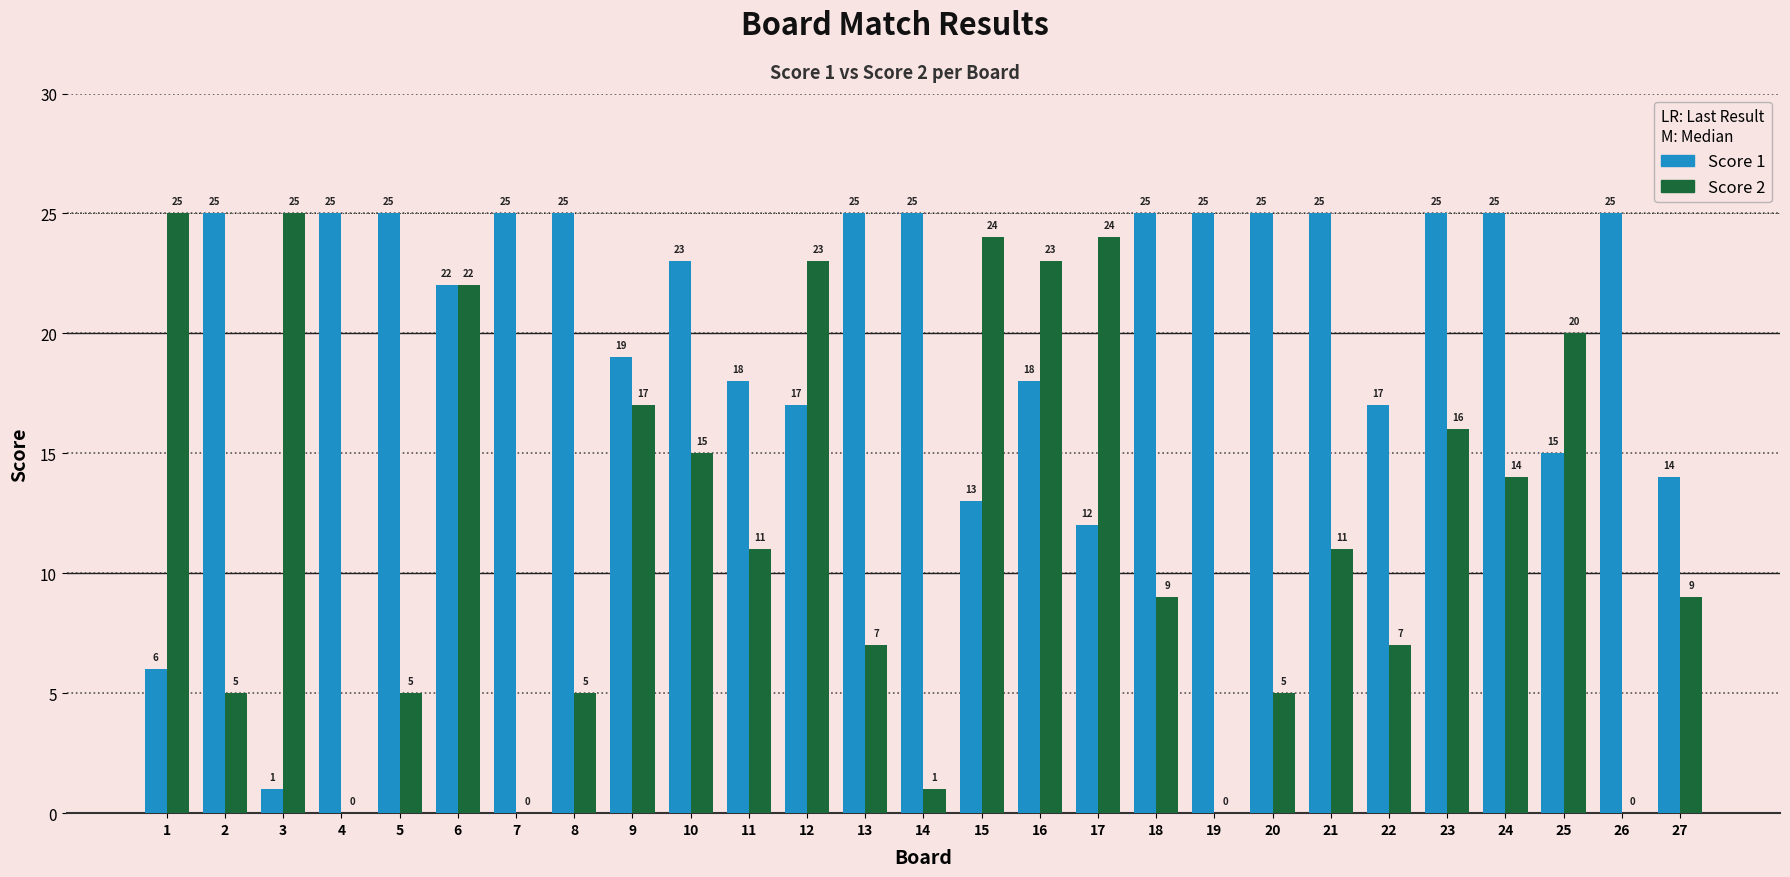

How many categories are shown in the chart?

27